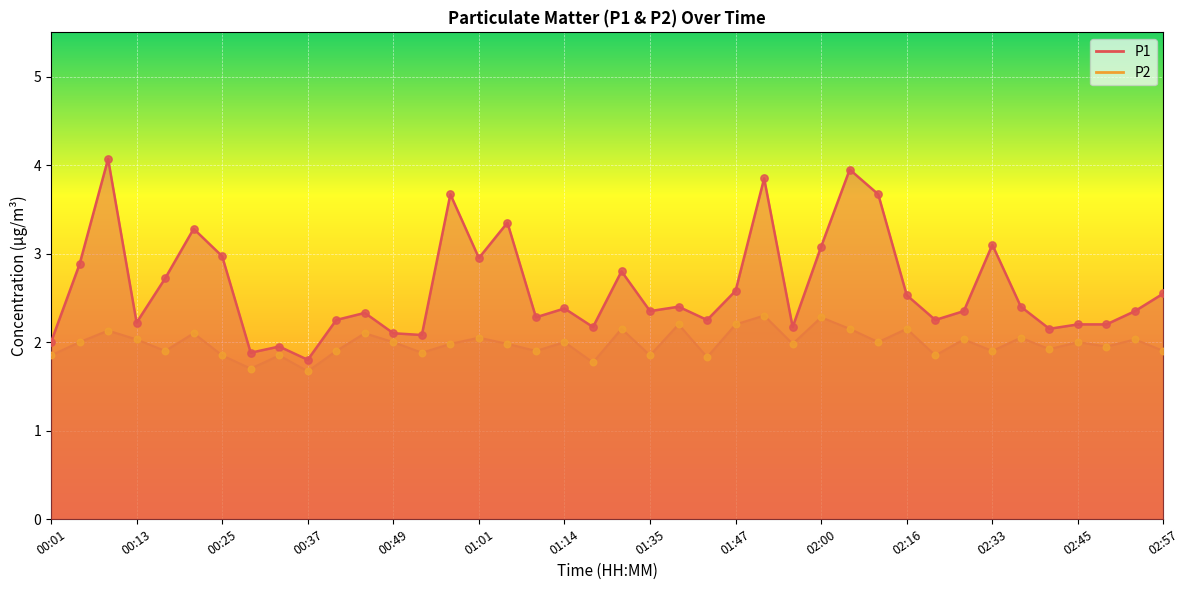

At how many categories does at least one series exceed 3?

9